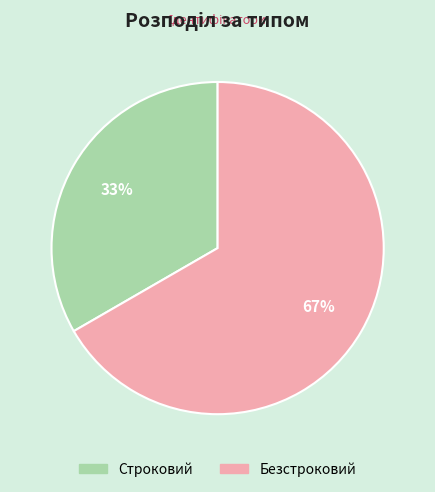

To the nearest percent, what percentage of the pie is Строковий?

33%